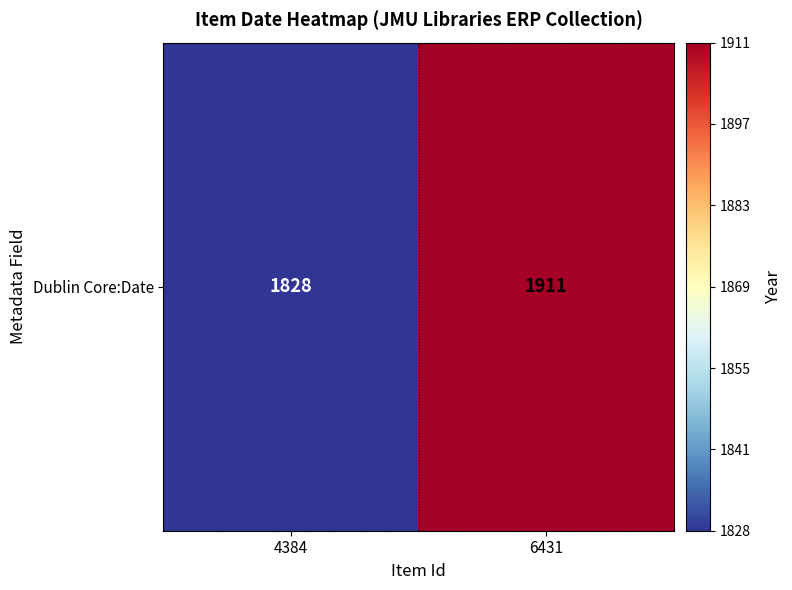

At which category does the chart reach its minimum across all series?

4384